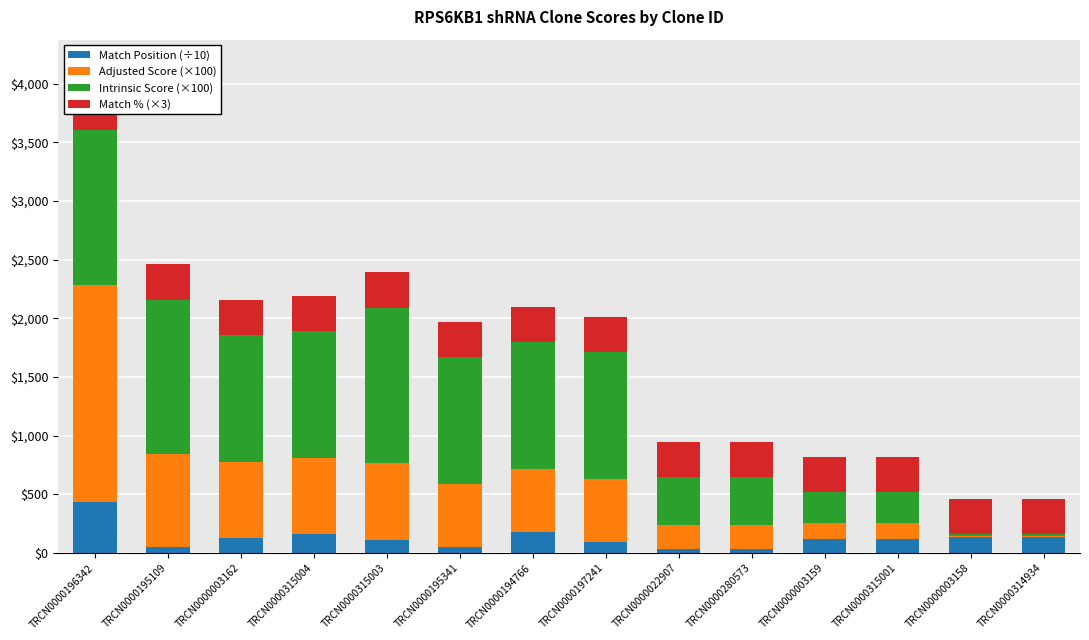

How many data points does each series have?

14